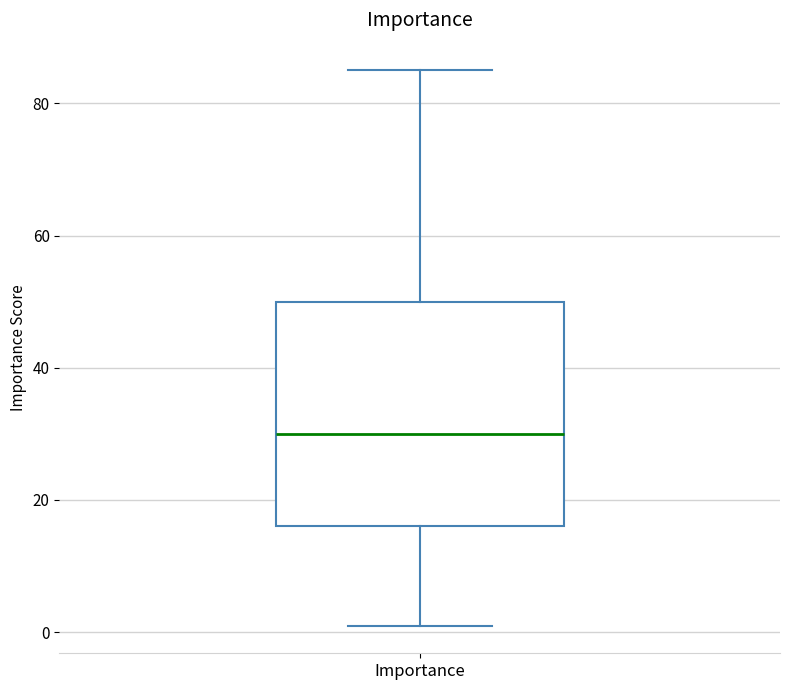

Transcribe this box plot: give where the median line is, the range the box spans, and where the two whiskers end, as read against the y-axis. The values are not printed on the chart, so give them approximately, as read against the axis.

median 30, box 16 to 50, whiskers 2 to 86